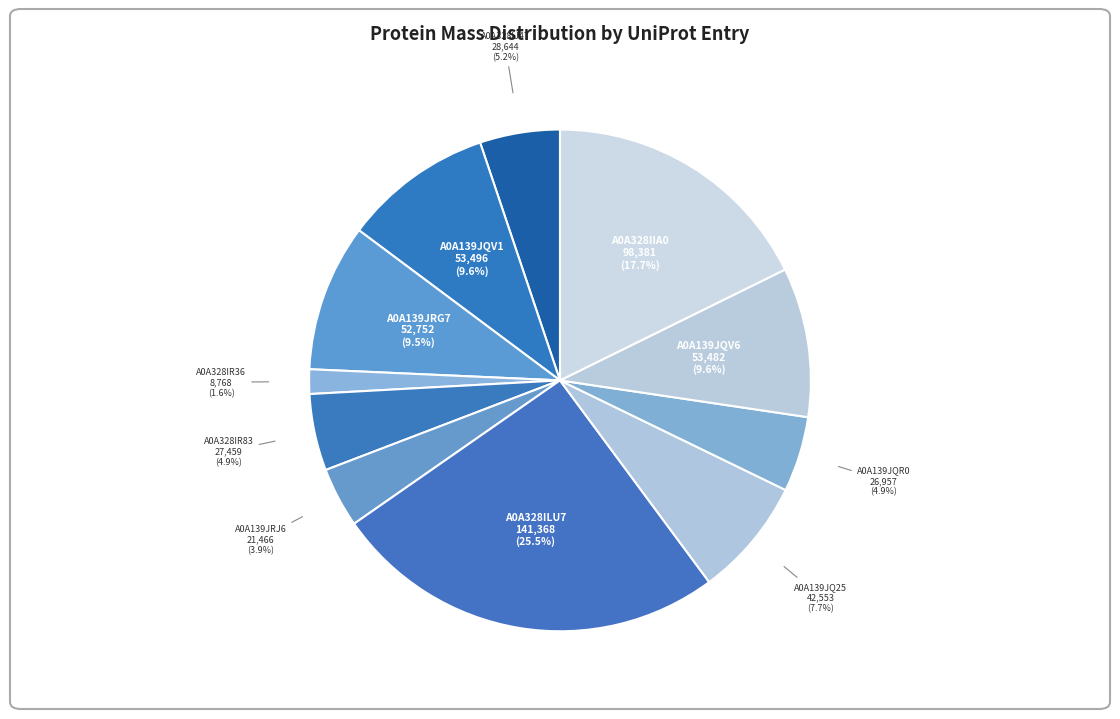

Does any single category account for the majority?

No